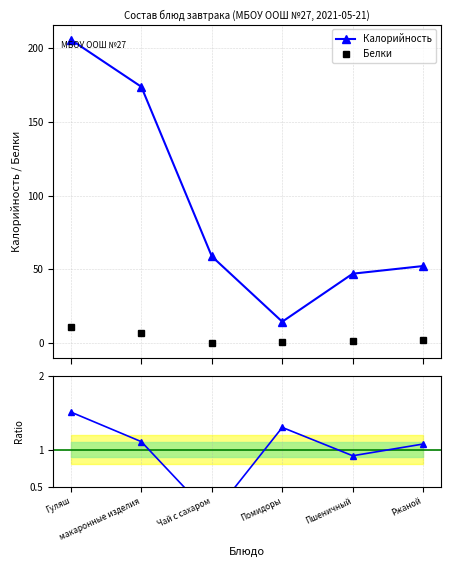

How many series are shown in this chart?

3